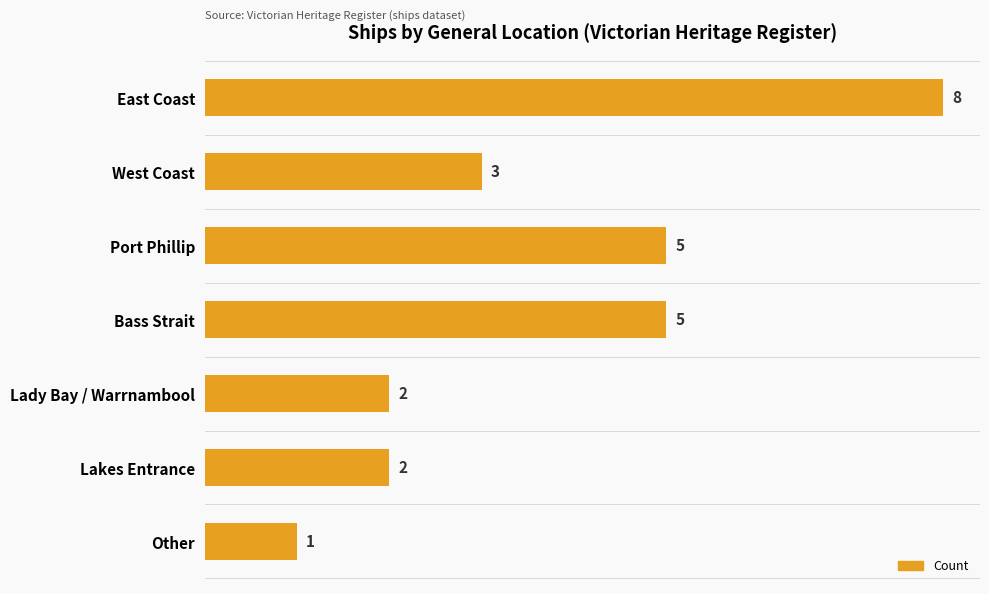

What is the average value?

4